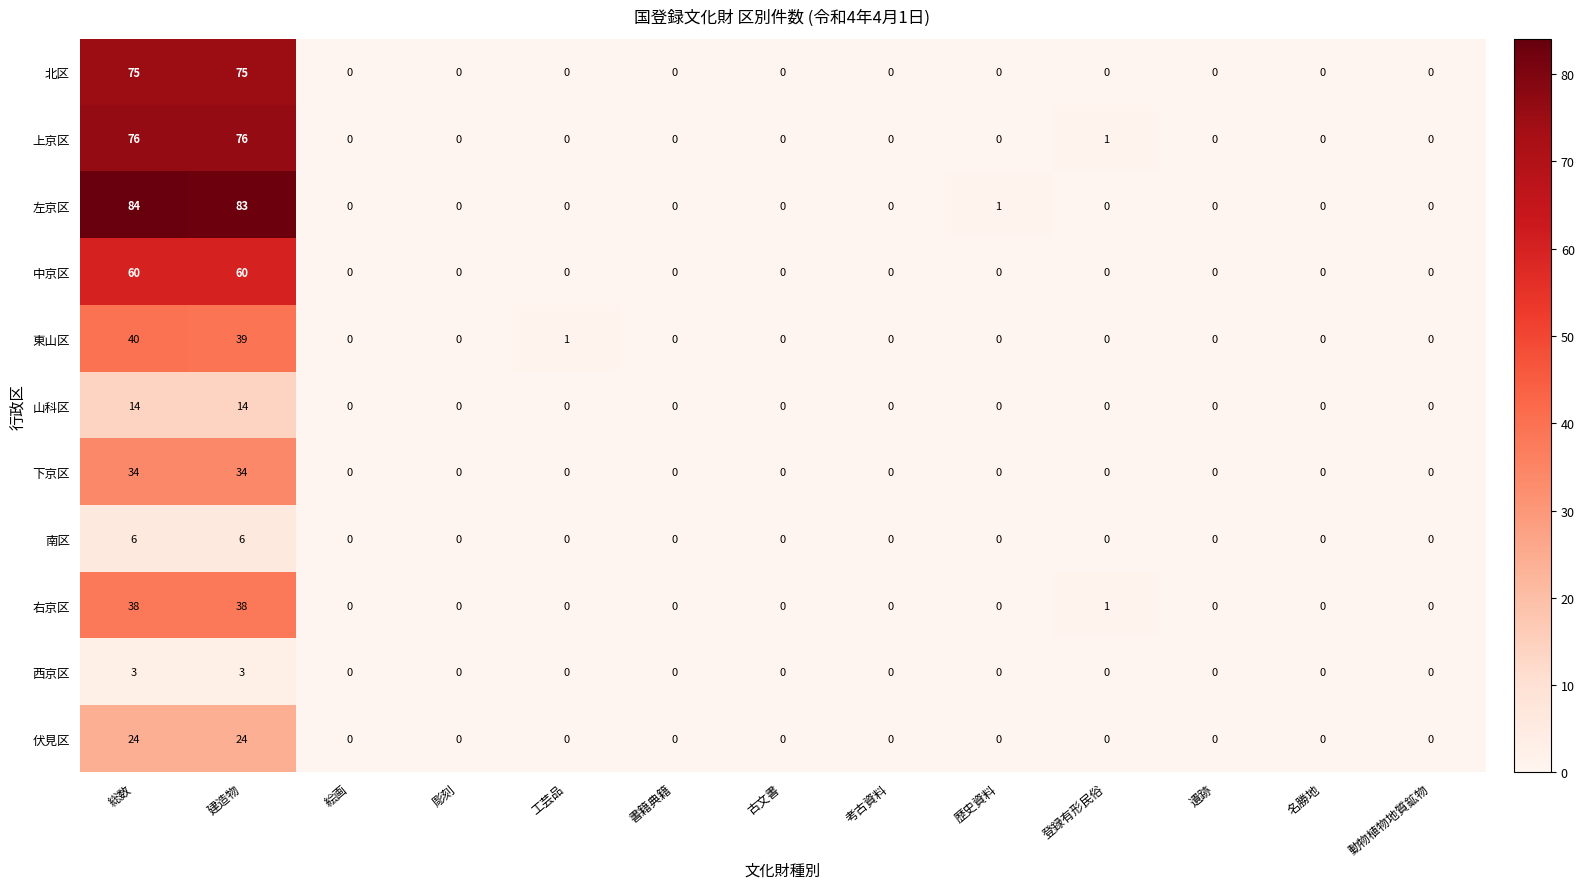

How many distinct data groups are displayed?

11